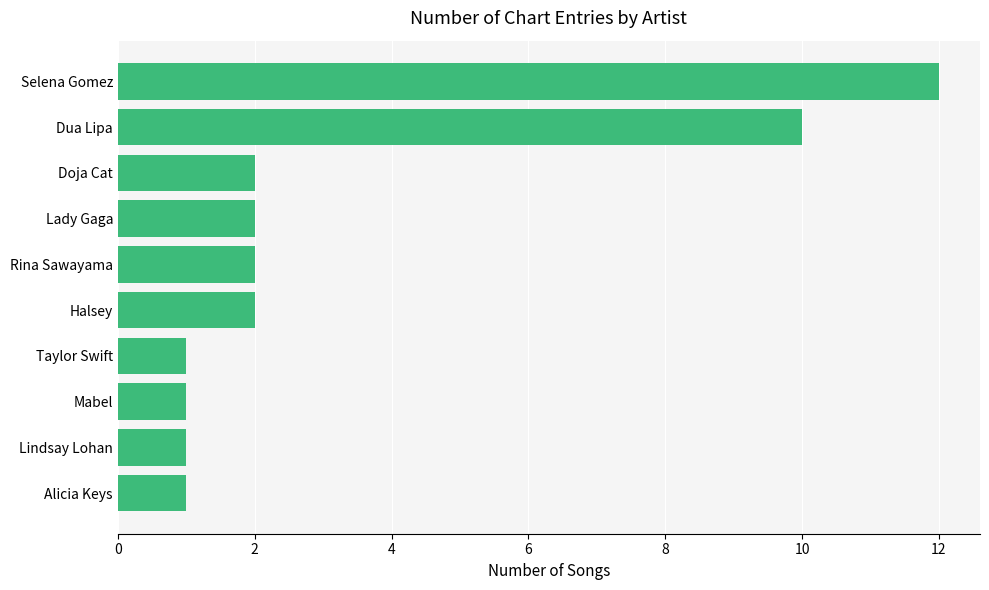

What is the ratio of the value at Alicia Keys to the value at Halsey?

0.5